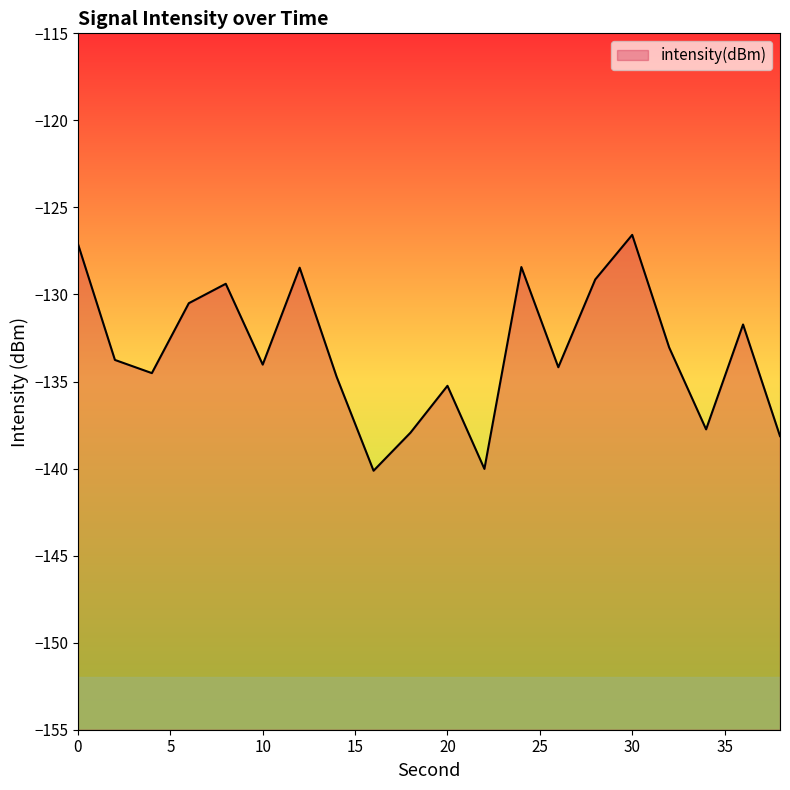

What is the maximum value shown in the chart?

-126.6